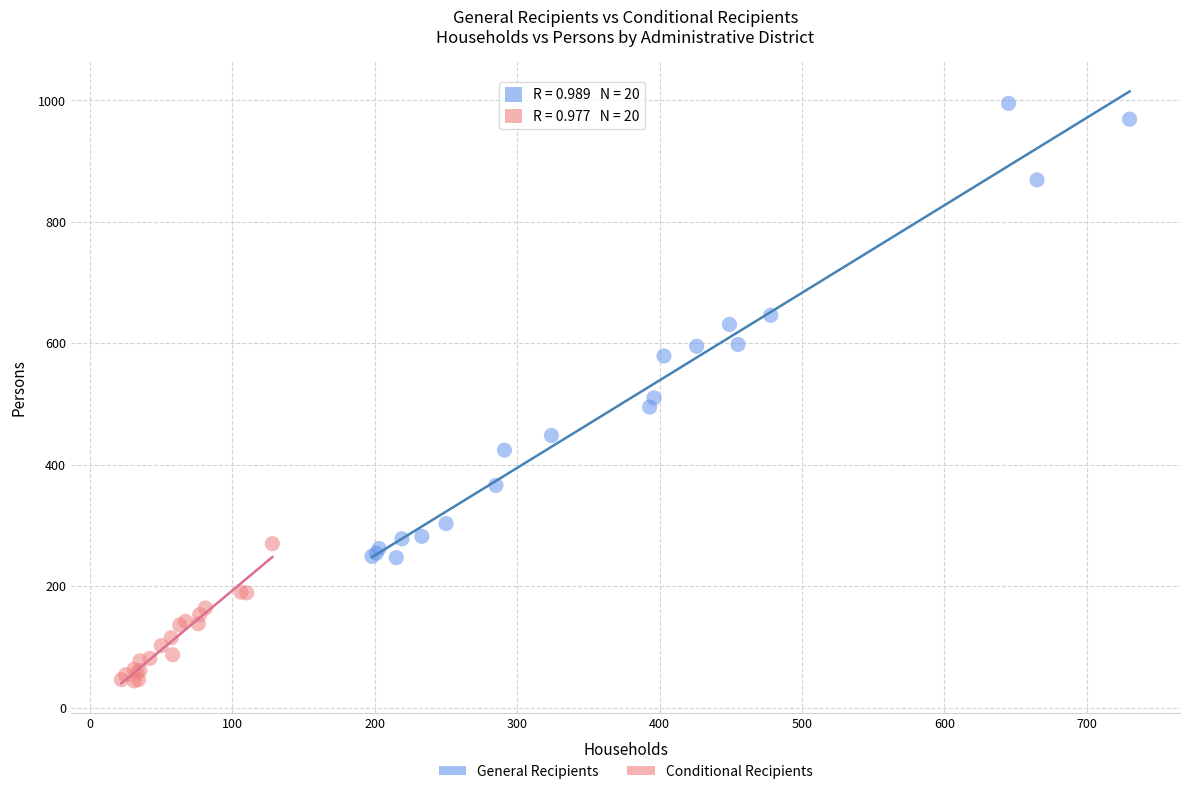

Which series reaches the minimum Y coordinate?

Conditional Recipients